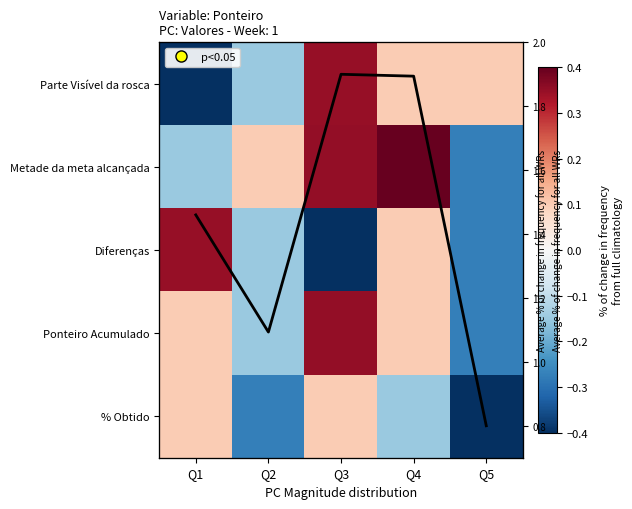

Which category has the highest value across all series?

Q4